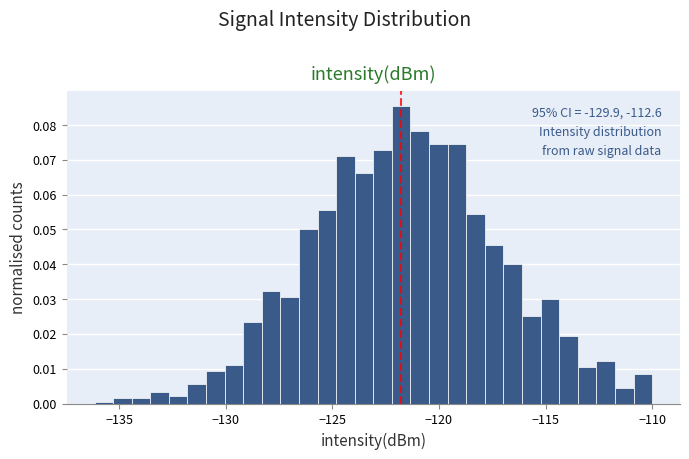

Around what value on the x-axis is the tallest bar? Give the approximate position of its centre, as read against the axis.

-122.0